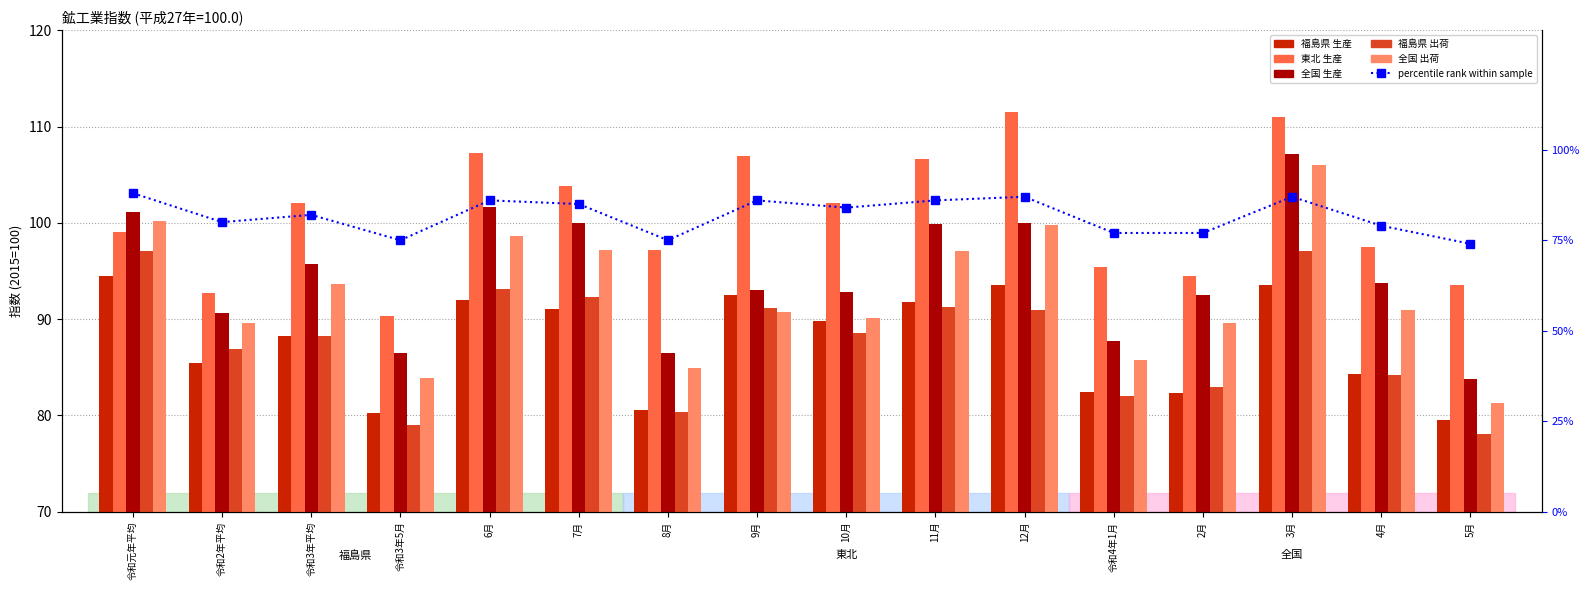

What is the value of the 東北 生産 bar at the 6th from the left?

103.8